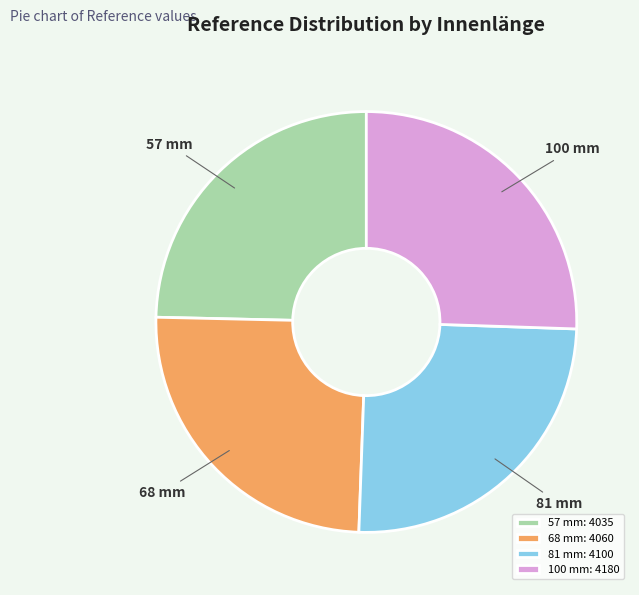

Is there any slice that represents more than half of the pie?

No